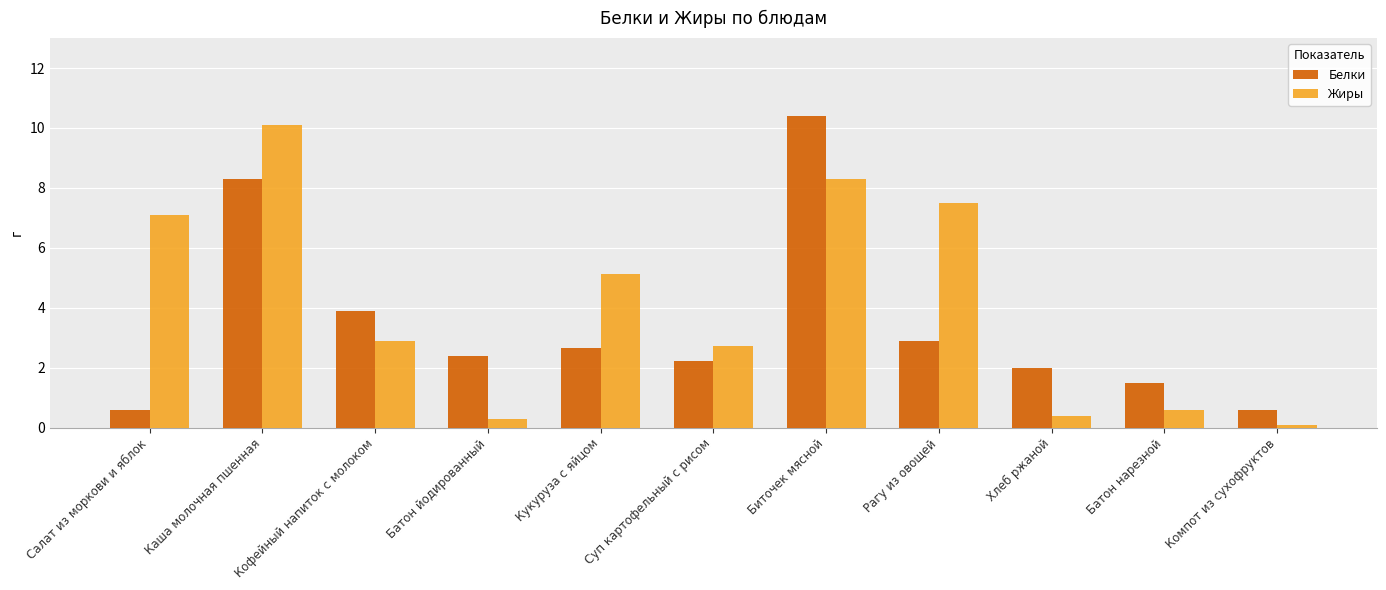

Read the Жиры value at Батон йодированный.

0.3